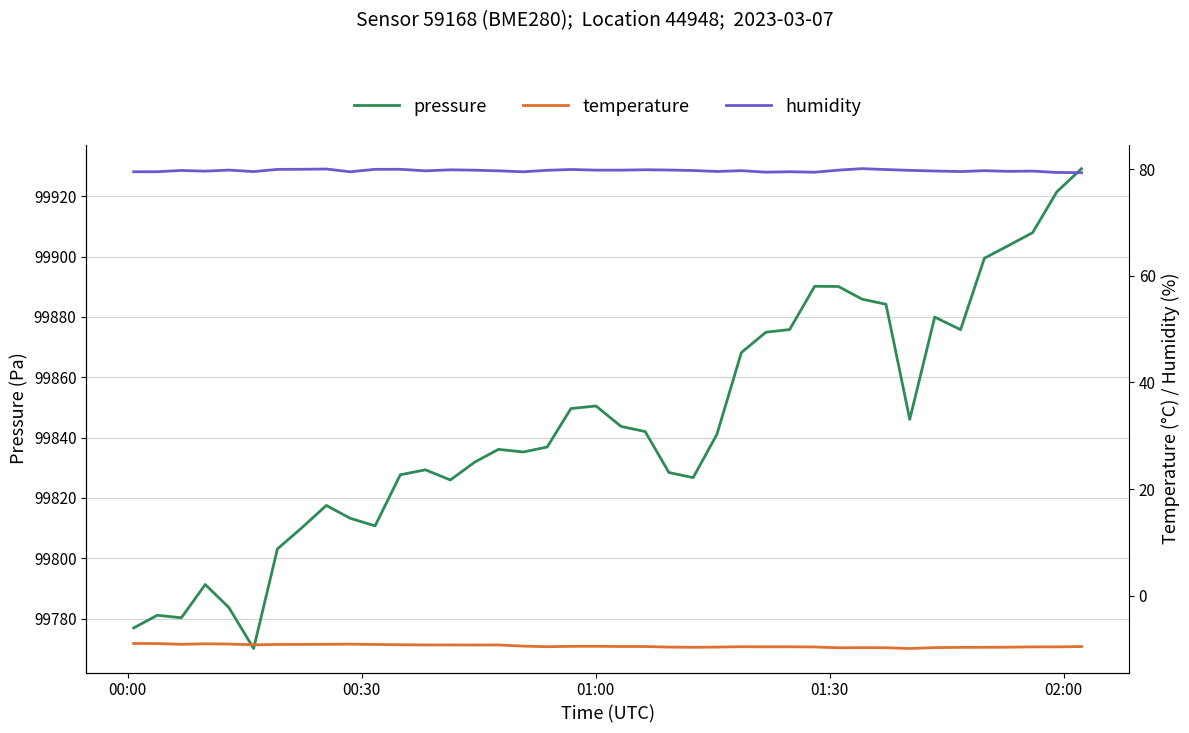

What is the minimum value for pressure?

99770.1